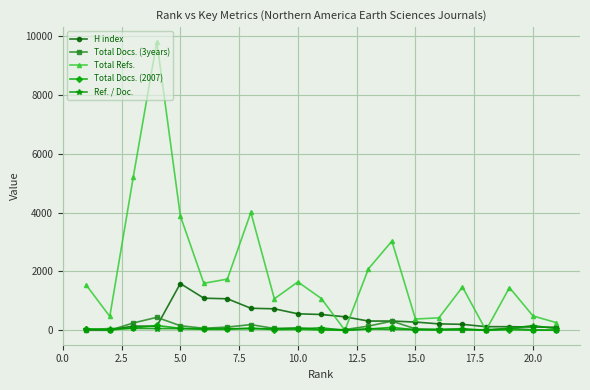

True or false: H index and Ref. / Doc. intersect in this chart.

True